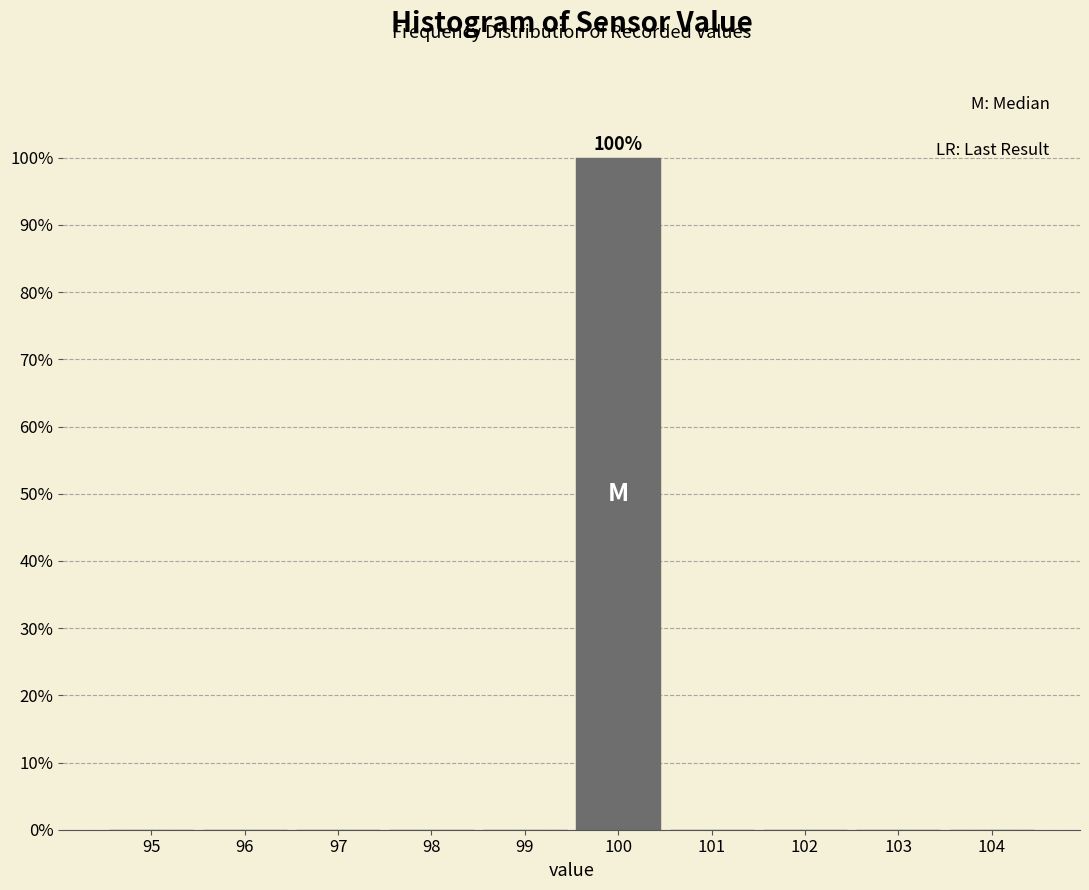

Reading left to right, what are all the values shown in this chart?

95=0	96=0	97=0	98=0	99=0	100=100	101=0	102=0	103=0	104=0